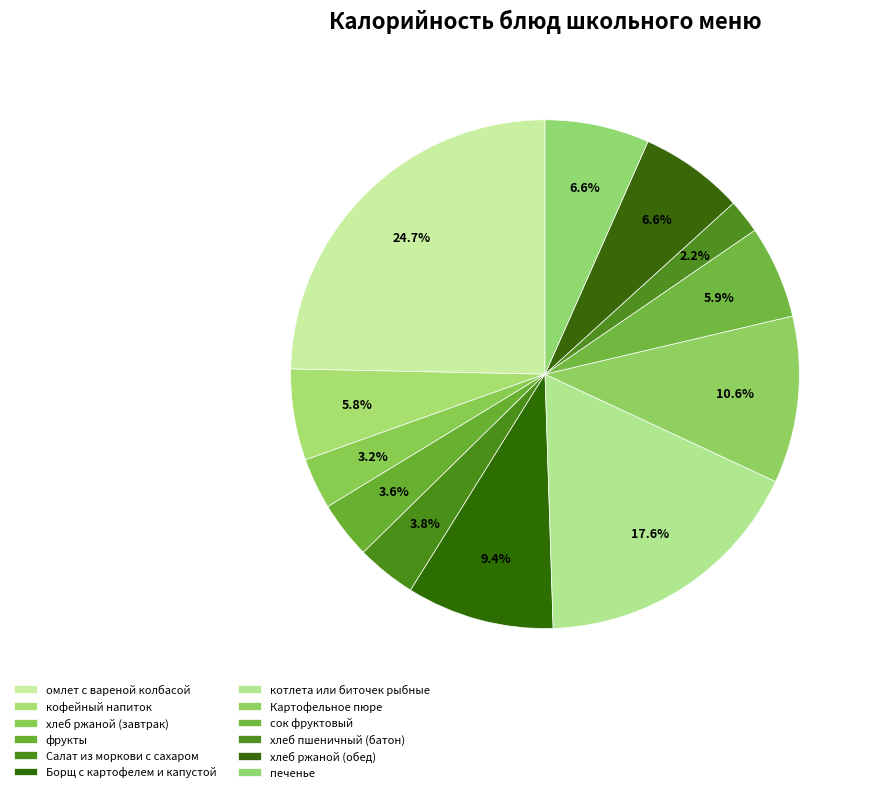

Approximately how many times larger is the value at Борщ с картофелем и капустой compared to хлеб пшеничный (батон)?

4.3